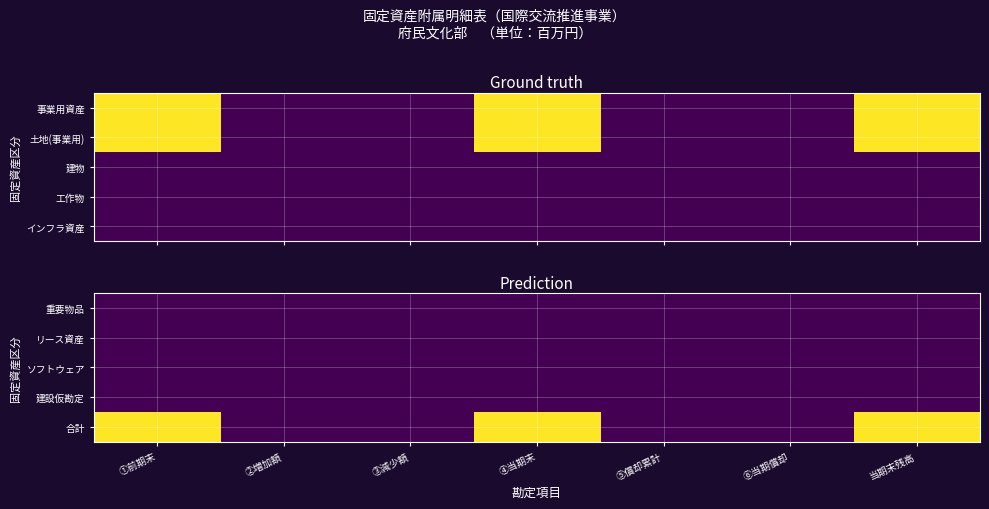

How many data points does each series have?

7